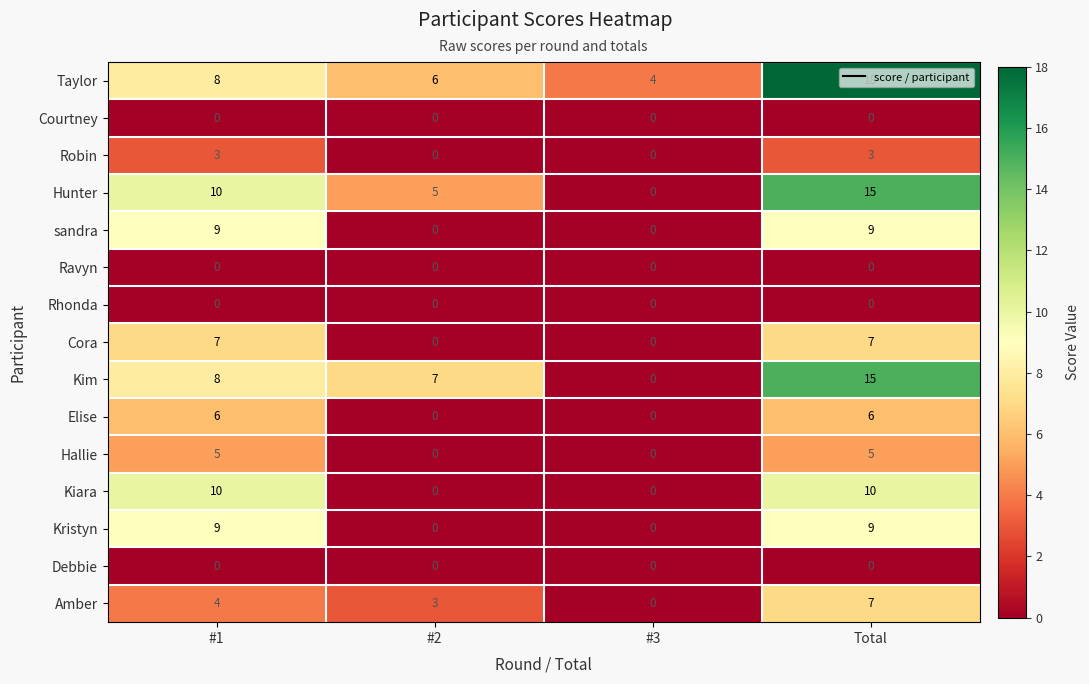

Which series has the largest total across all categories?

Taylor